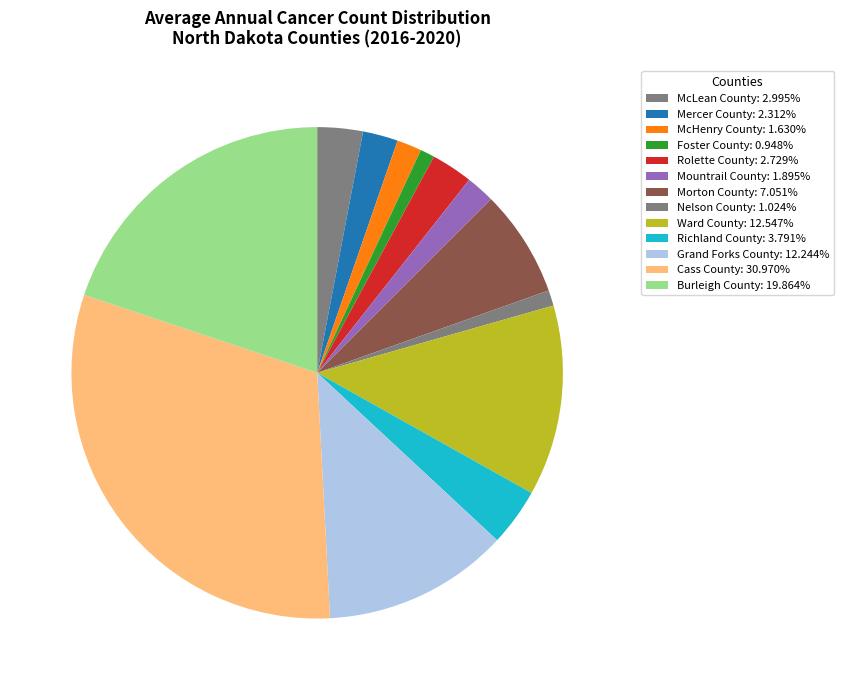

Count the number of slices in the pie.

13